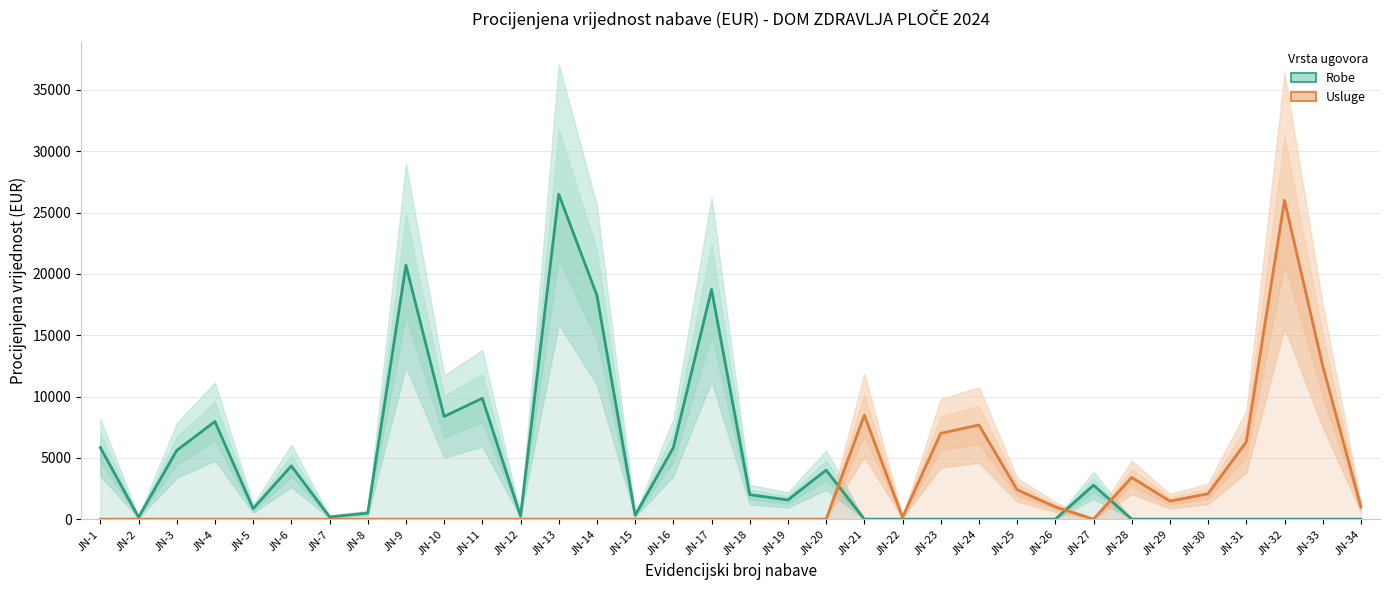

What is the sum of all Usluge values?

79488.9